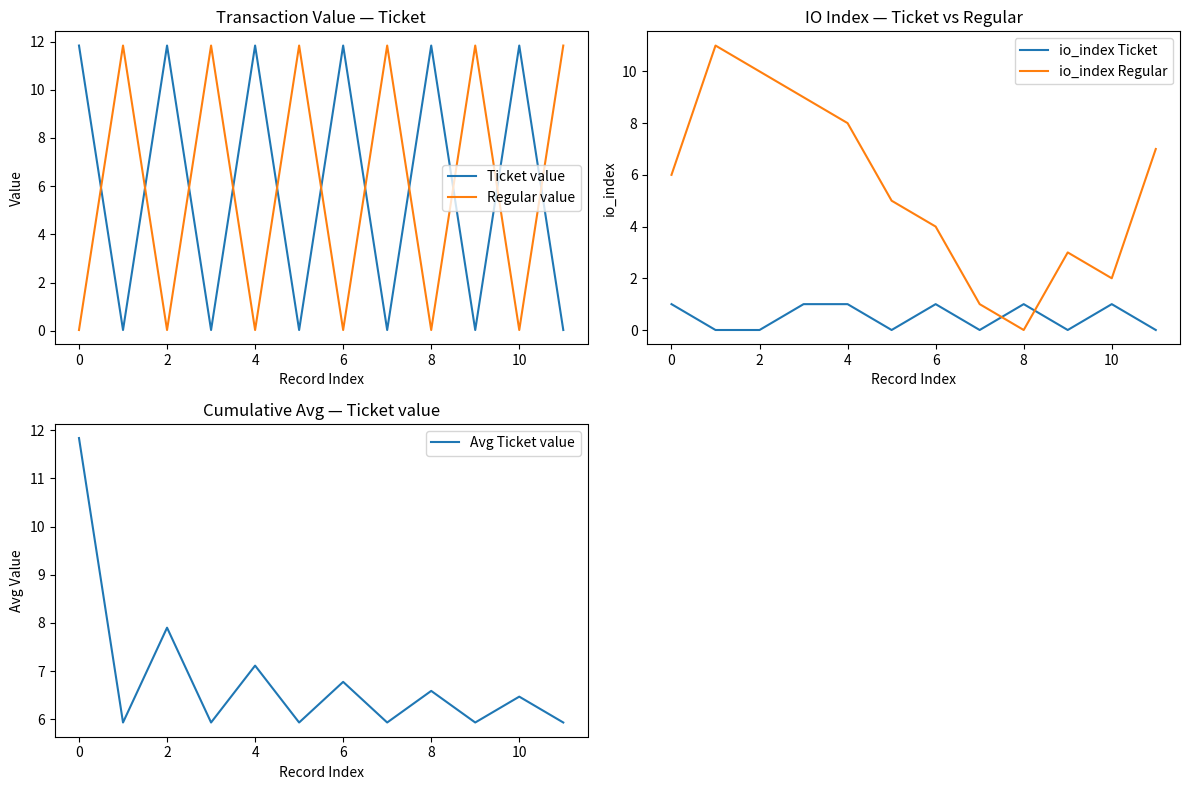

What is the highest value of the io_index Ticket series?

1